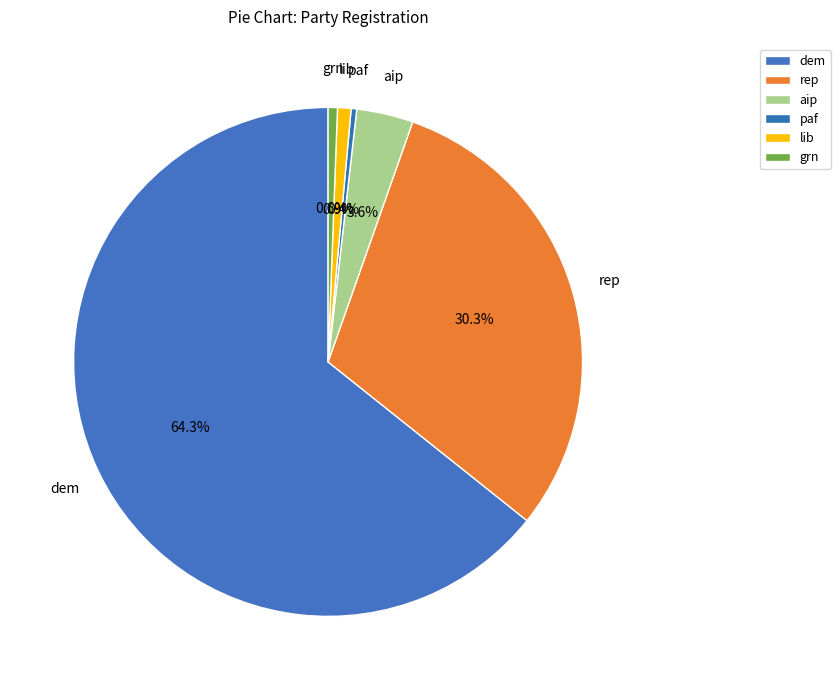

Is there any slice that represents more than half of the pie?

Yes